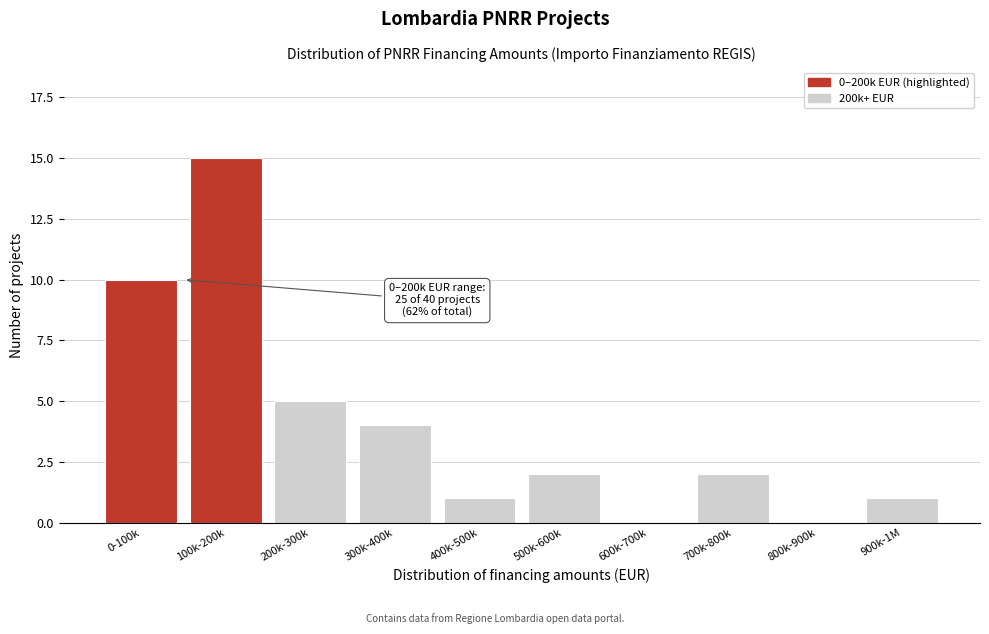

Reading right to left, transcribe all the data shown in this chart.

900k-1M=1	800k-900k=0	700k-800k=2	600k-700k=0	500k-600k=2	400k-500k=1	300k-400k=4	200k-300k=5	100k-200k=15	0-100k=10